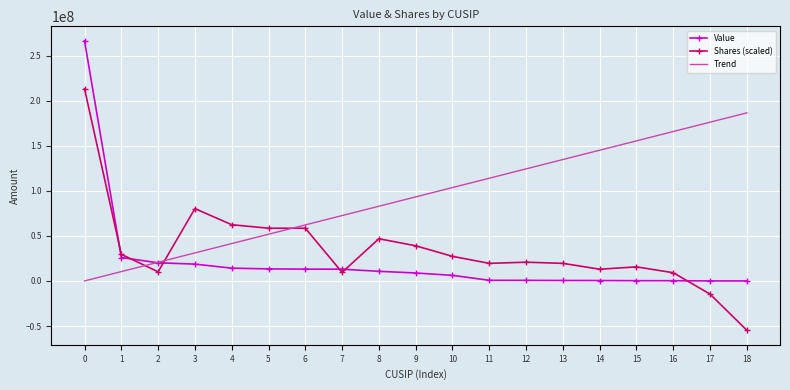

The value of Value at 0 is 162690403.7. True or false?

False